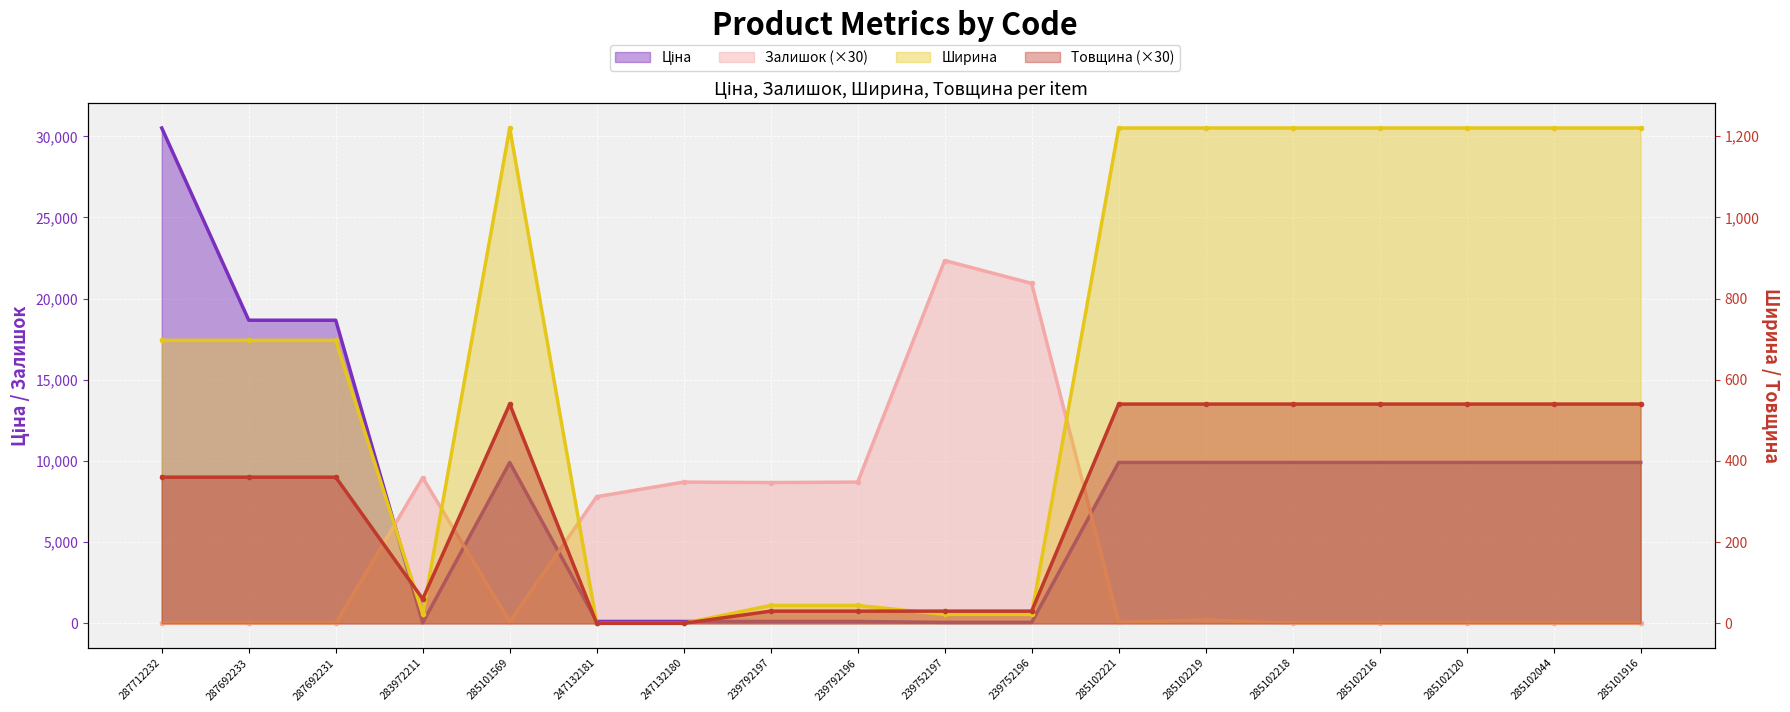

At which label is Ціна closest to 15272?

287692233